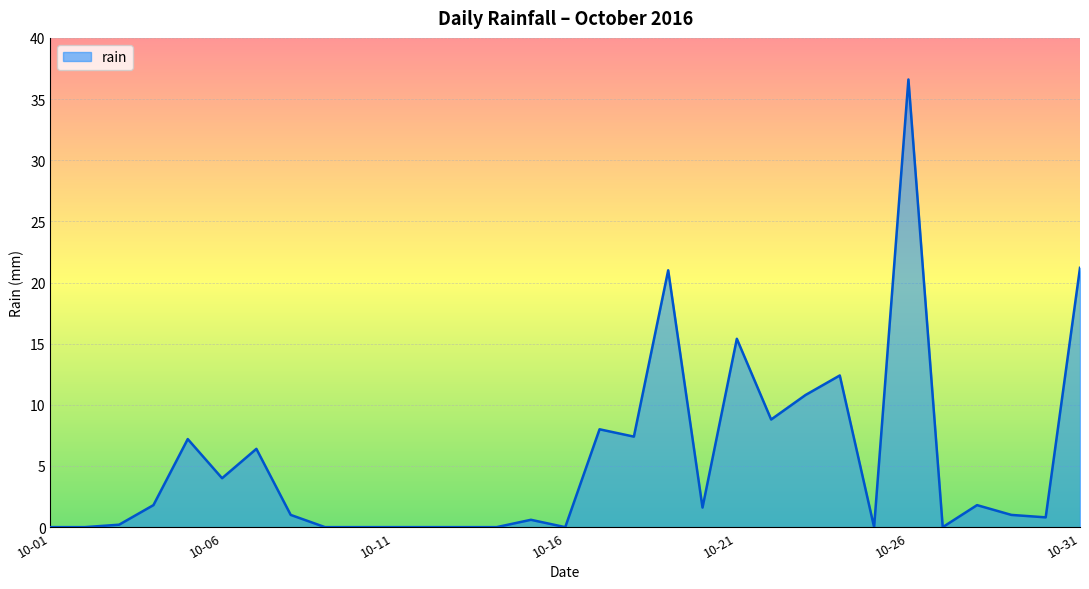

What is the difference between the maximum and minimum values?

36.6